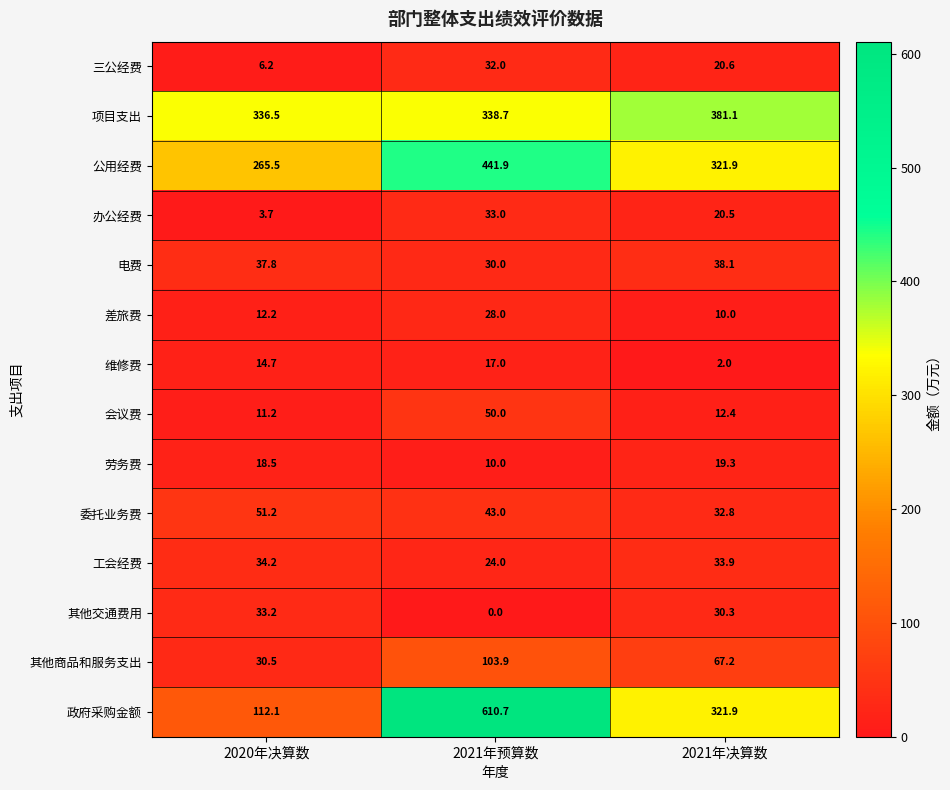

Rank the categories by 政府采购金额 value from highest to lowest.

2021年预算数, 2021年决算数, 2020年决算数